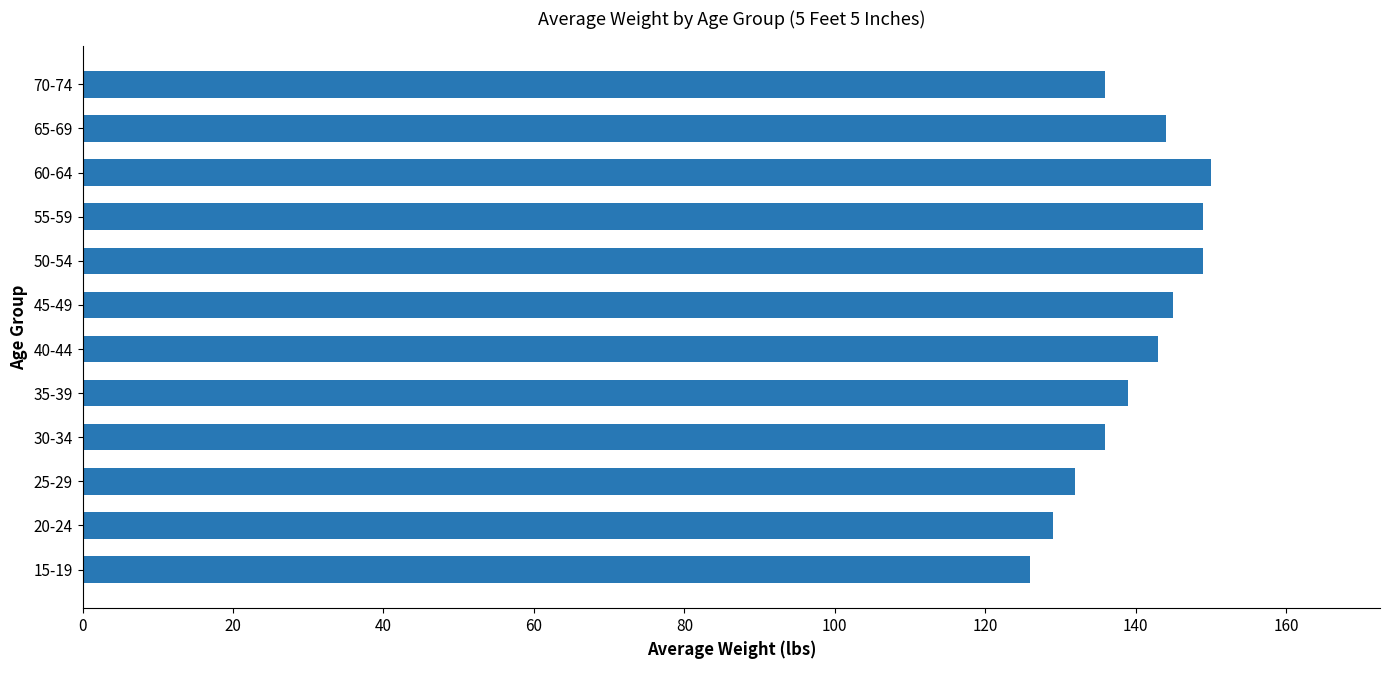

What is the change in value from 15-19 to 50-54?

+23